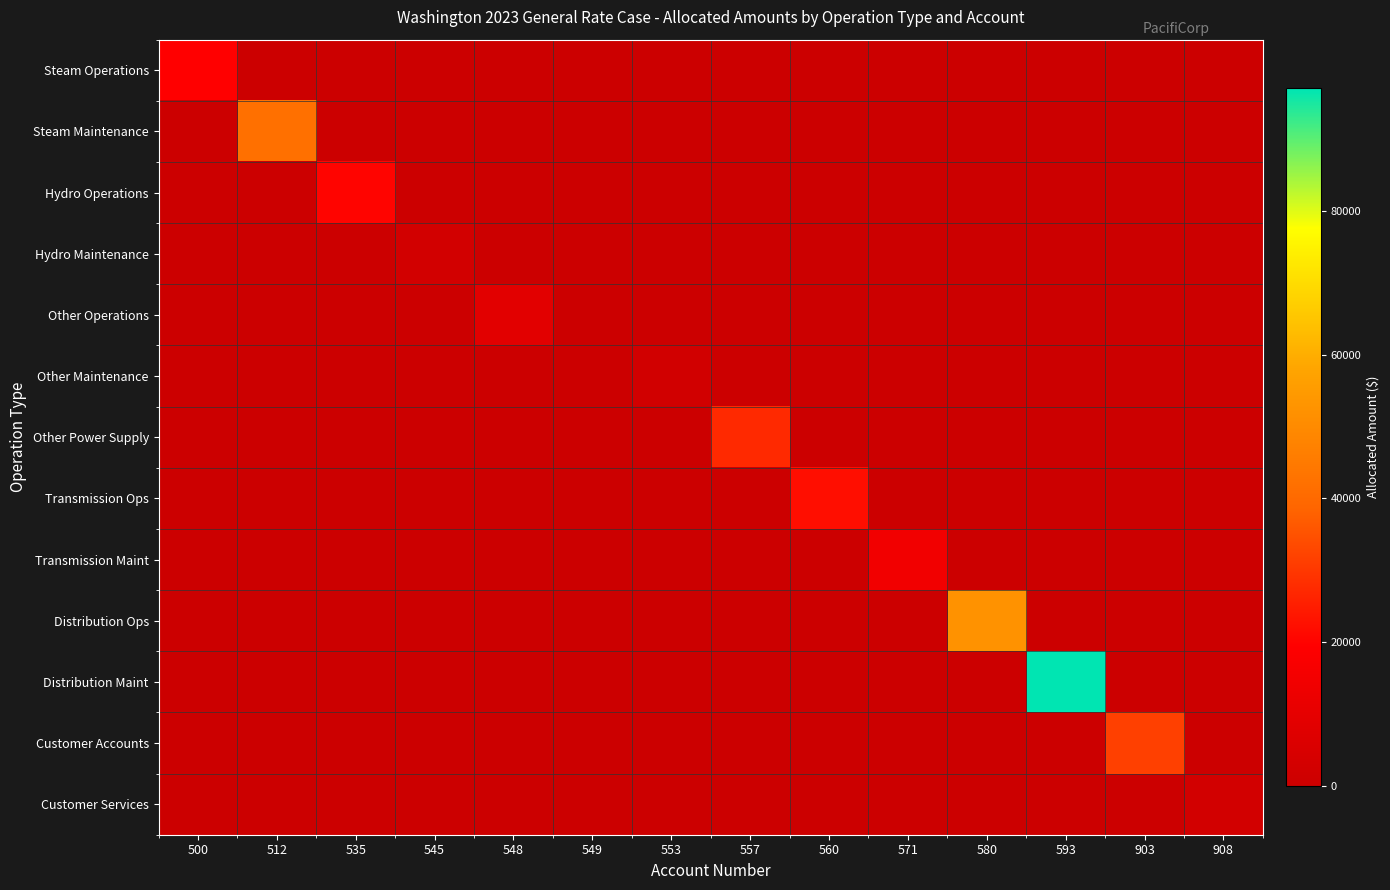

Which series has the largest total across all categories?

Distribution Maint